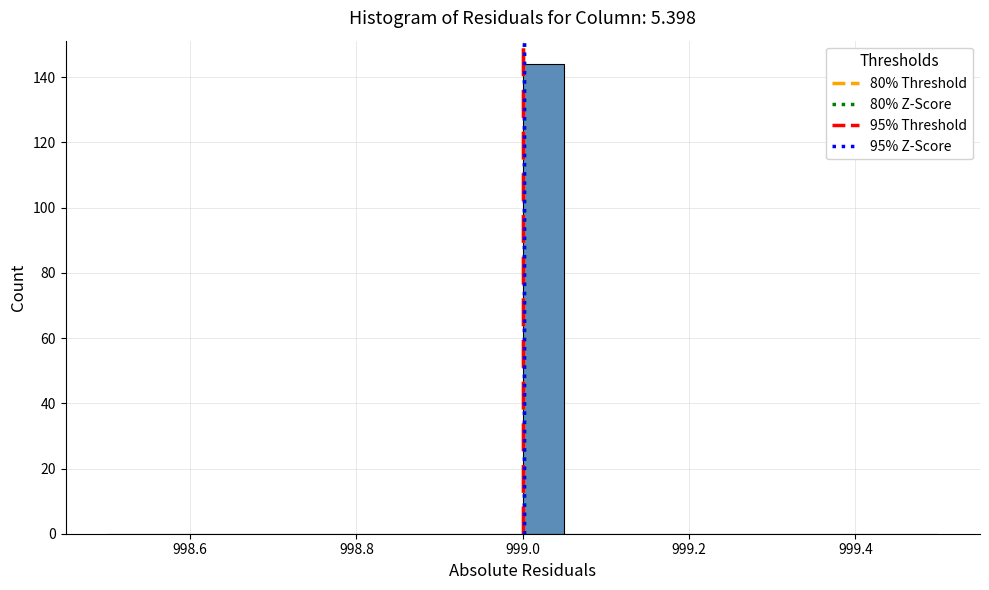

Read against the x-axis, roughly where is the centre of the tallest bar?

999.02